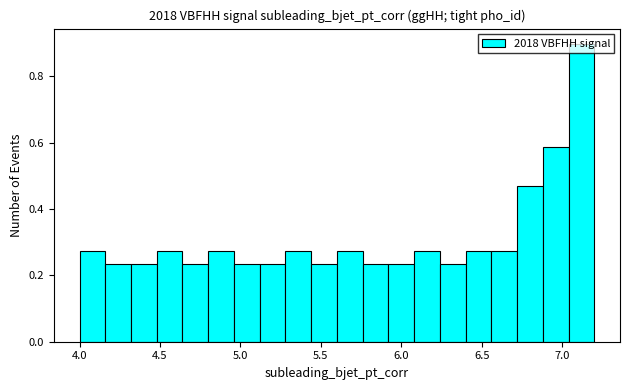

Around what value on the x-axis is the tallest bar? Give the approximate position of its centre, as read against the axis.

7.10